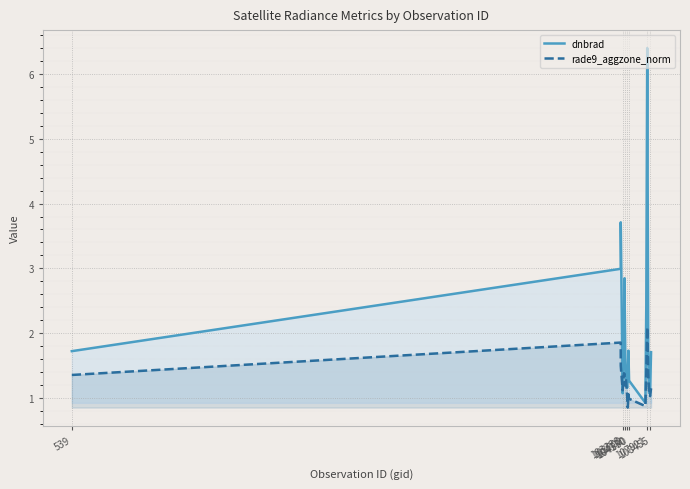

Which series has the widest spread of values?

dnbrad